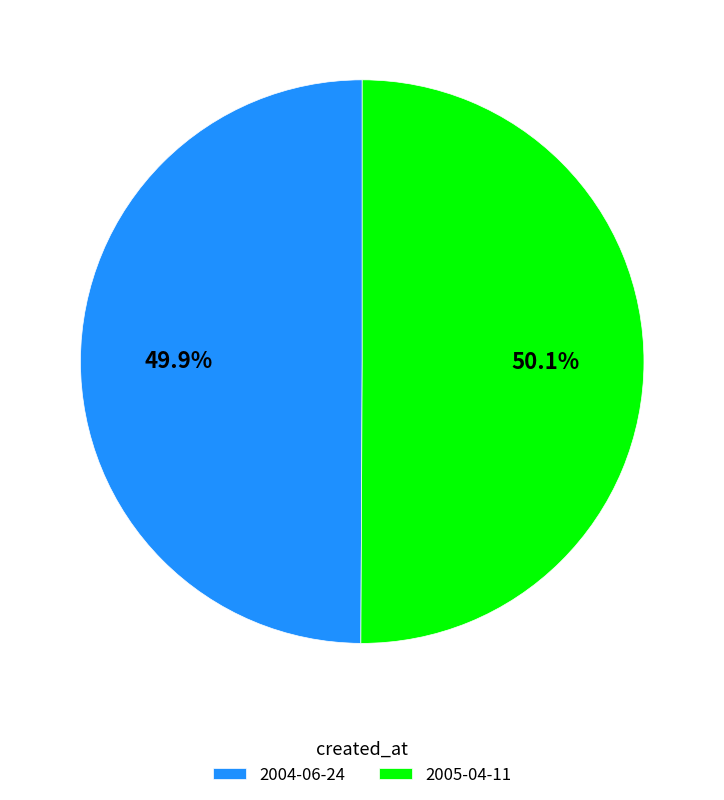

How many slices are in this pie chart?

2